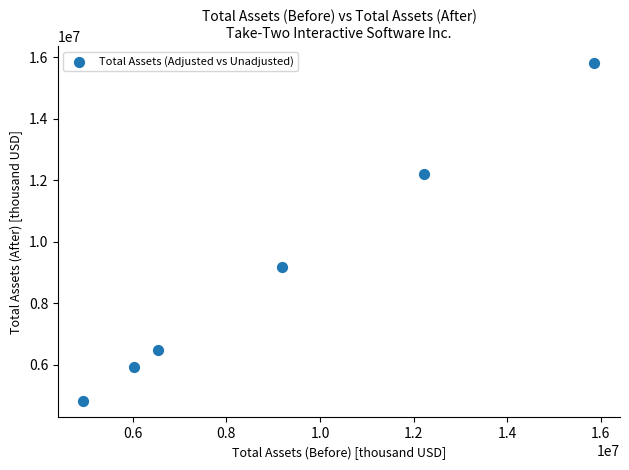

What is the average Y value?

9075914